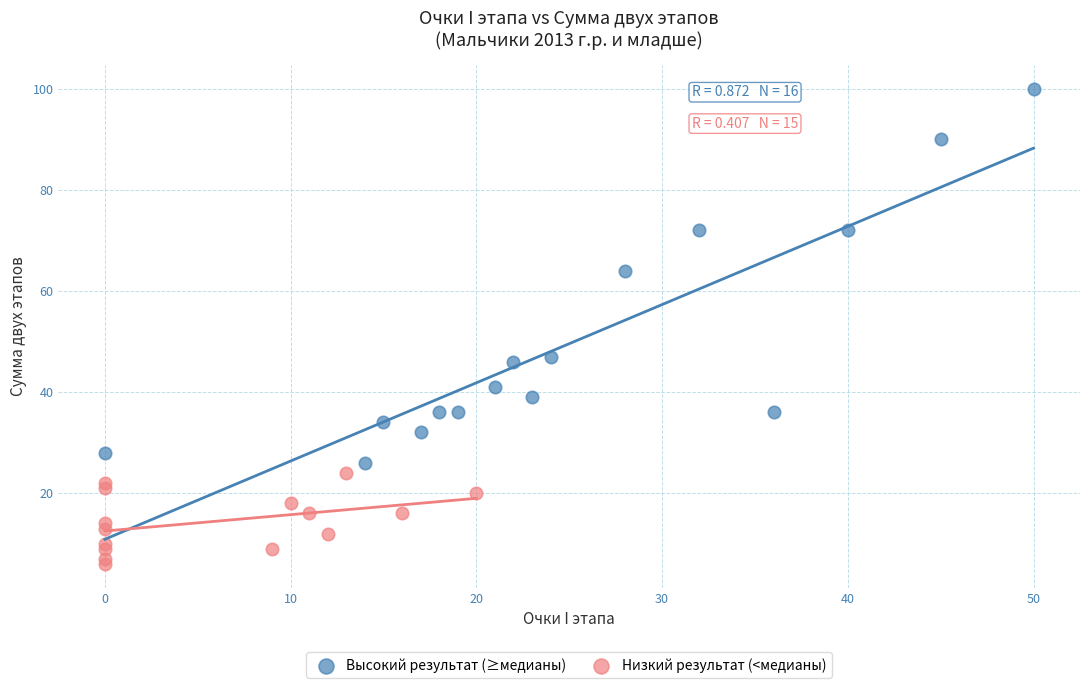

Which series reaches the maximum Y coordinate?

Высокий результат (≥медианы)